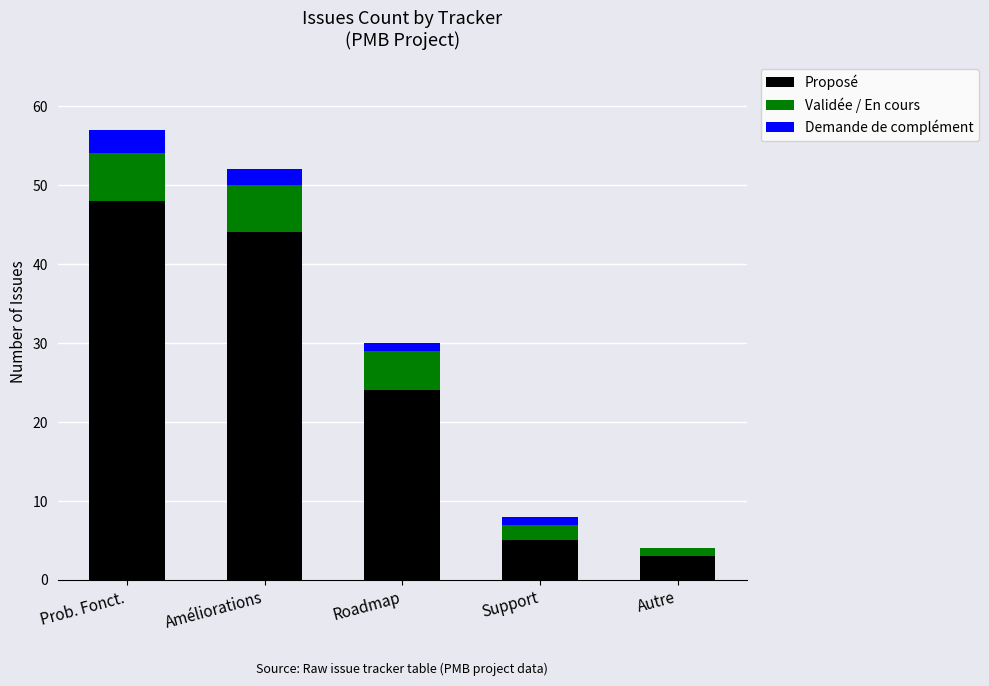

The Proposé series shows 20 at Prob. Fonct.. True or false?

False